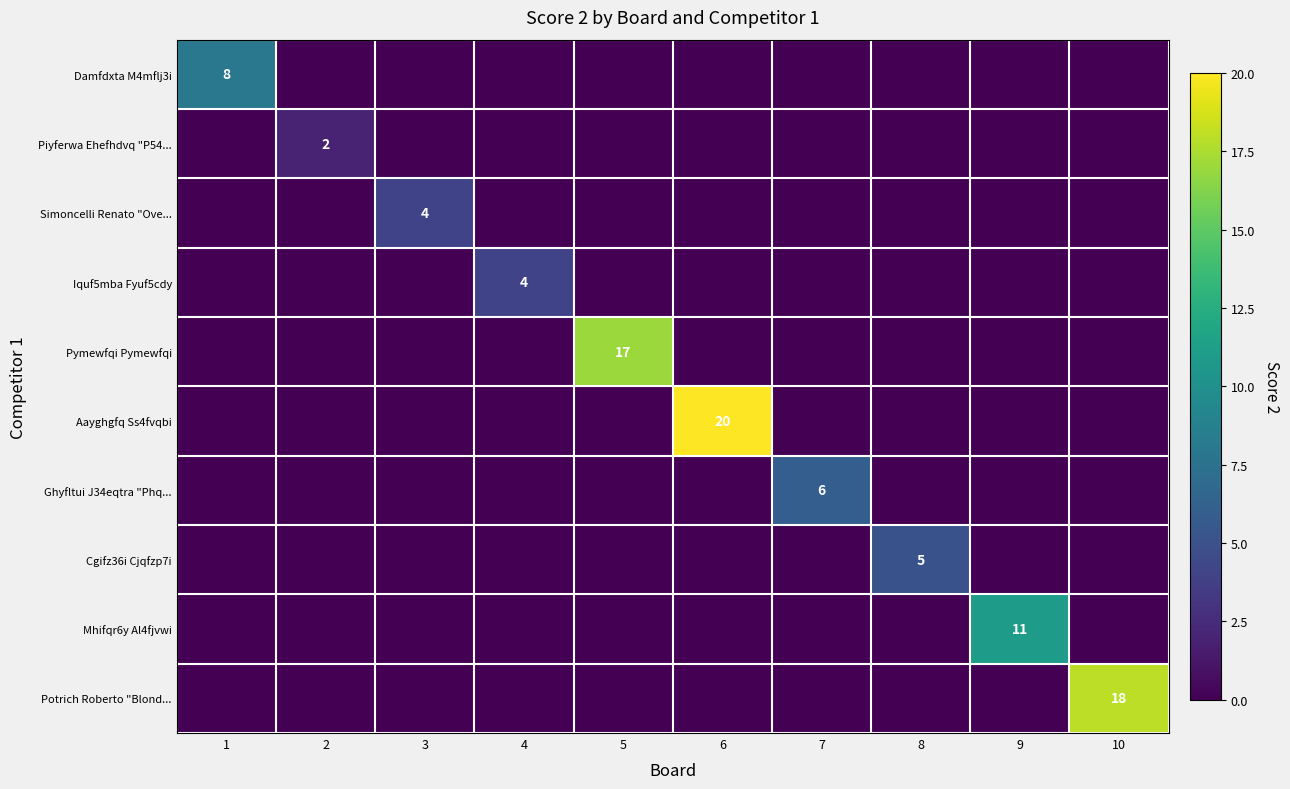

Which series changed the most between 8 and 9?

Mhifqr6y Al4fjvwi